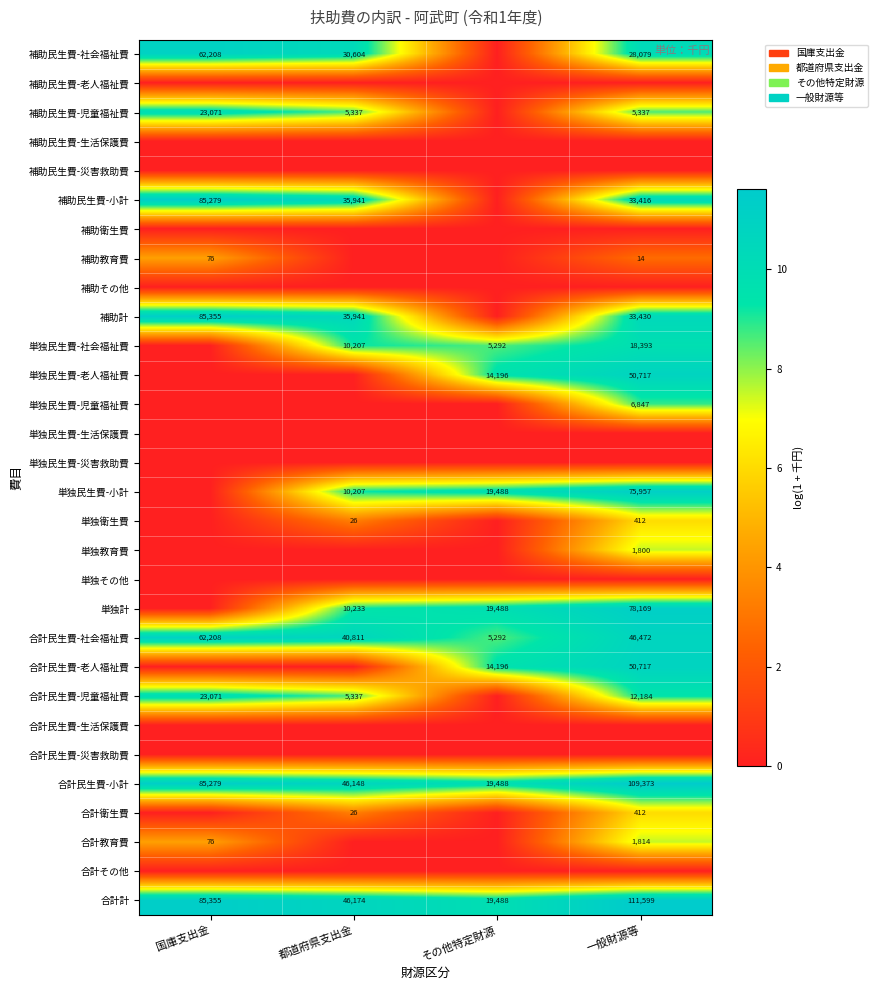

How many distinct data groups are displayed?

30